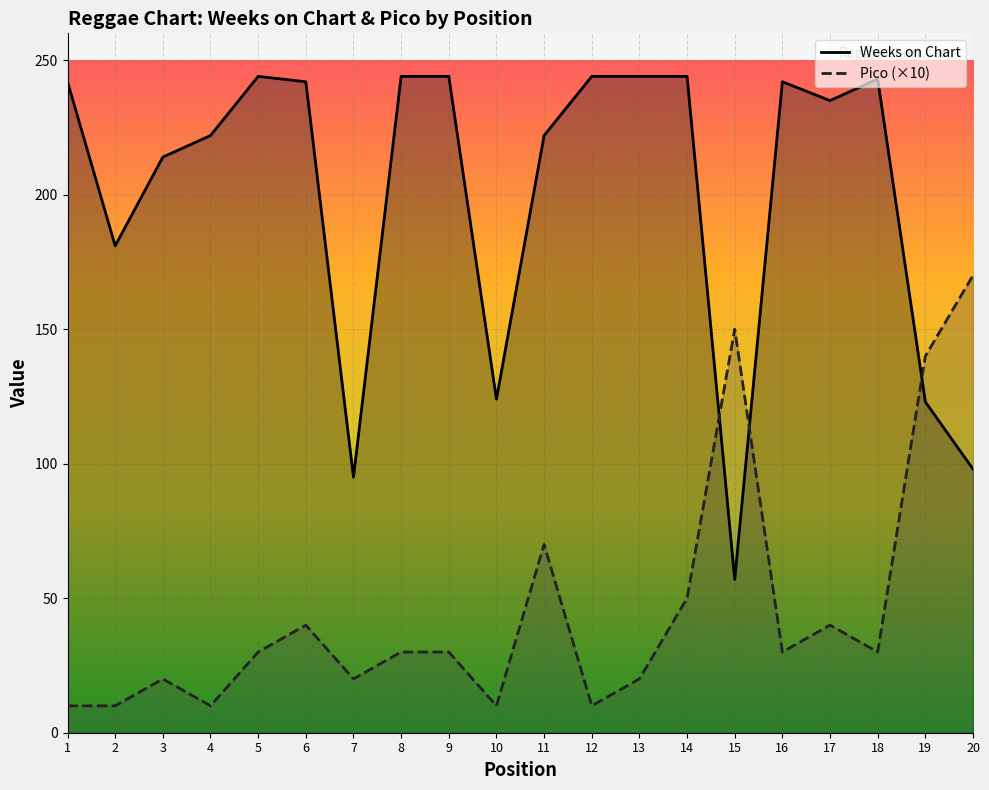

Which series has the largest range (max minus min)?

Weeks on Chart